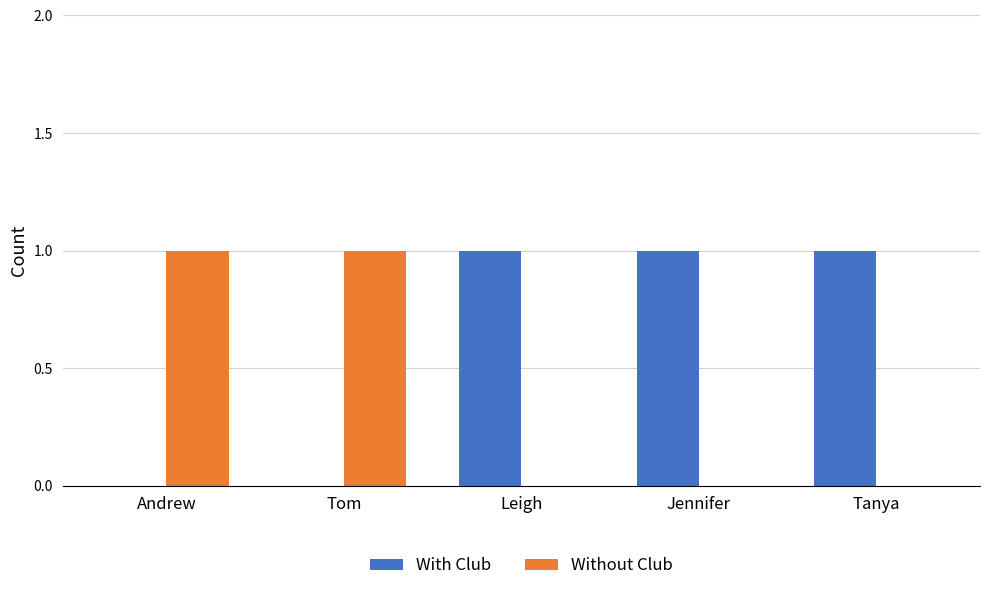

How many distinct data groups are displayed?

2